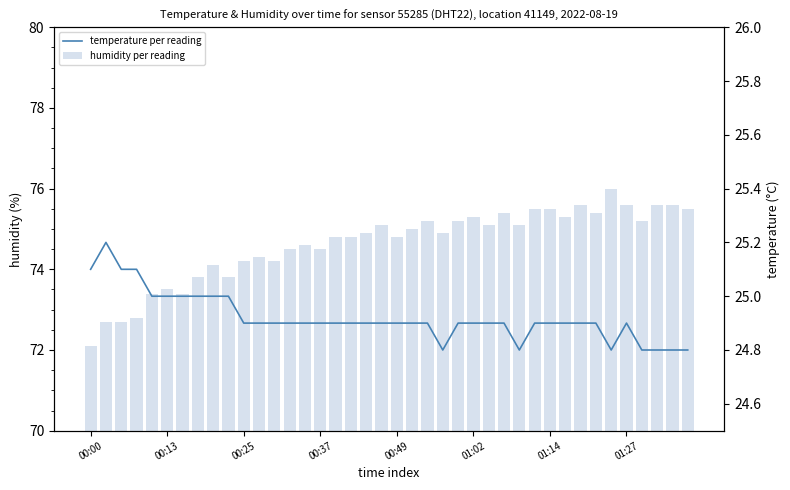

What is the label of the 25th bar from the left?

24